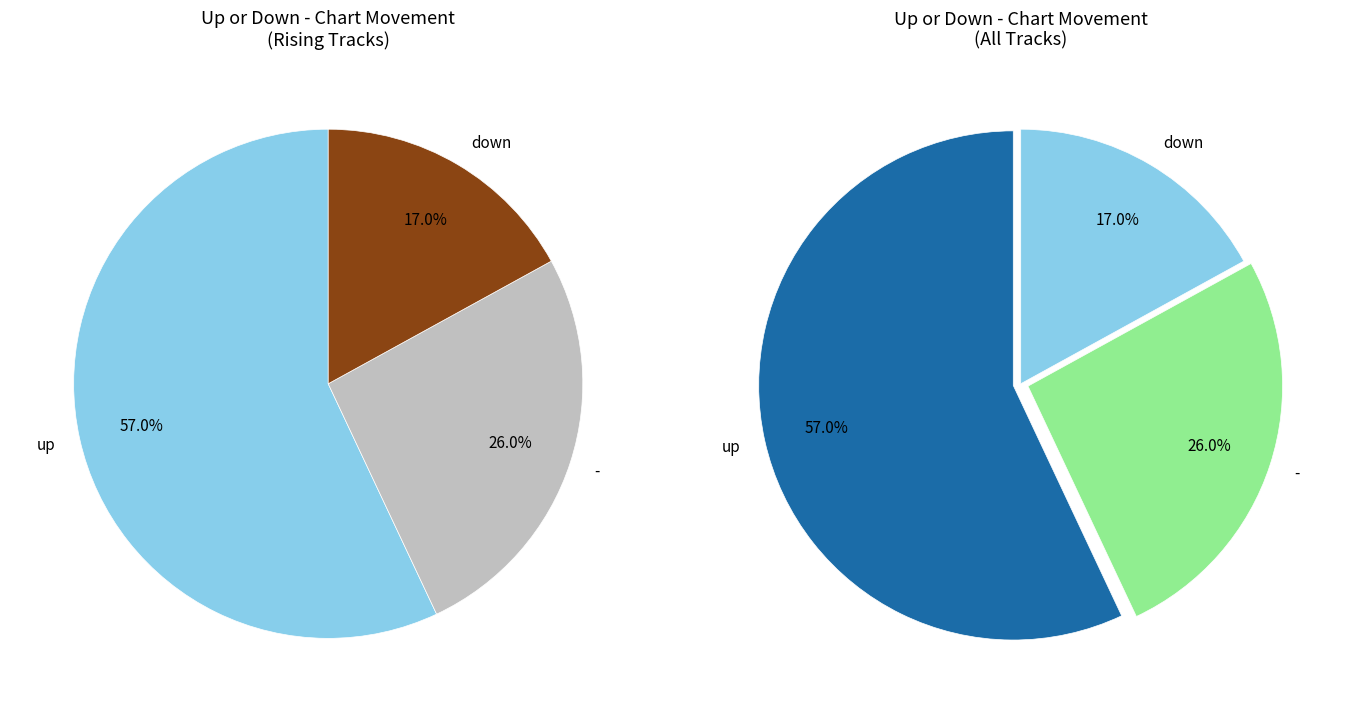

Rank the categories by value from lowest to highest.

down, -, up